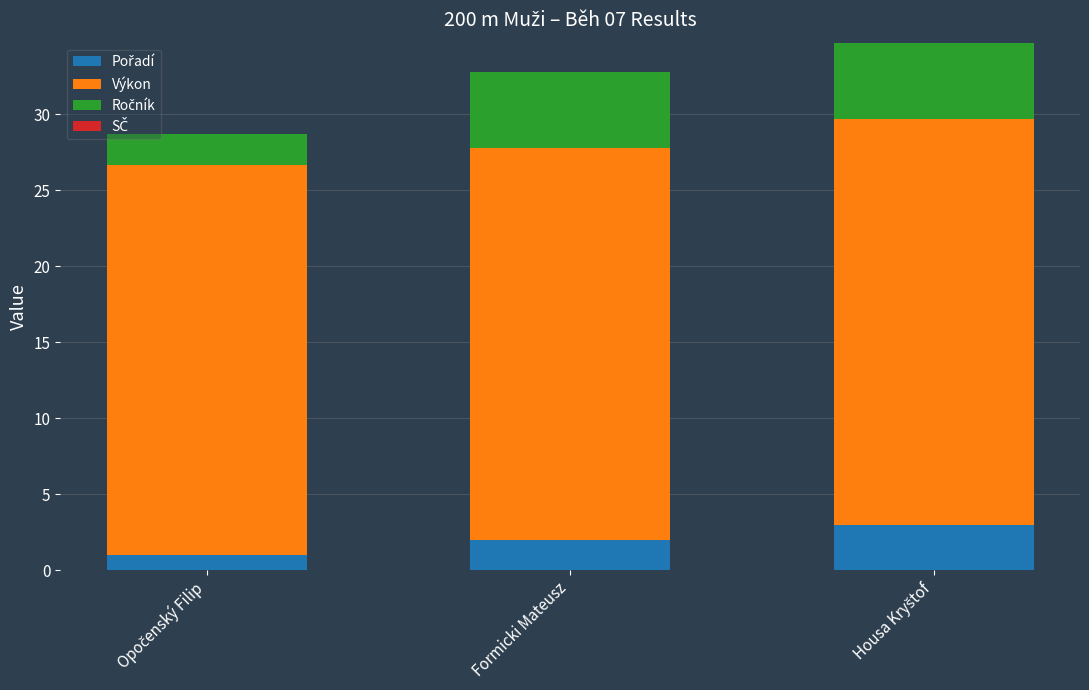

What is the total value across all series at Formicki Mateusz?

32.8